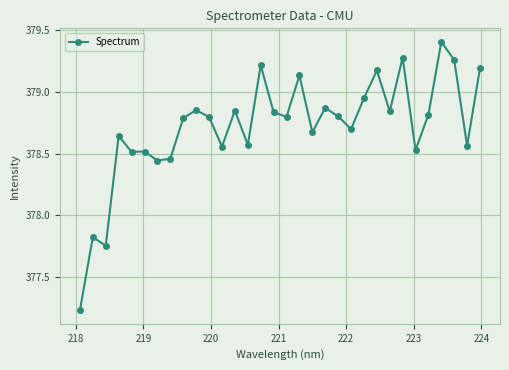

True or false: the data has more than 2 interior local peaks.

True